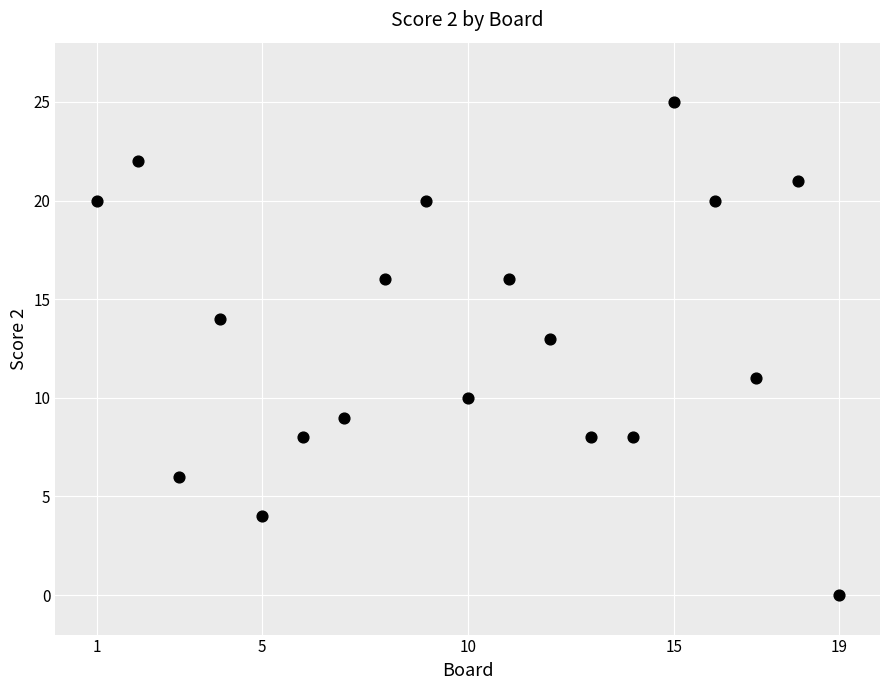

What is the range of X values (max minus min)?

18